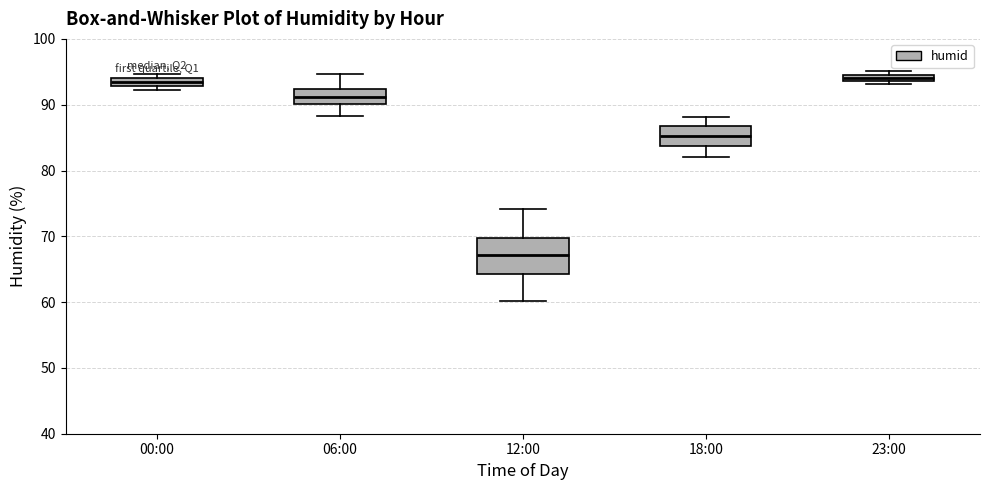

Where is the upper edge of the box for 06:00 on the y-axis? The values are not printed on the chart, so give them approximately, as read against the axis.

92